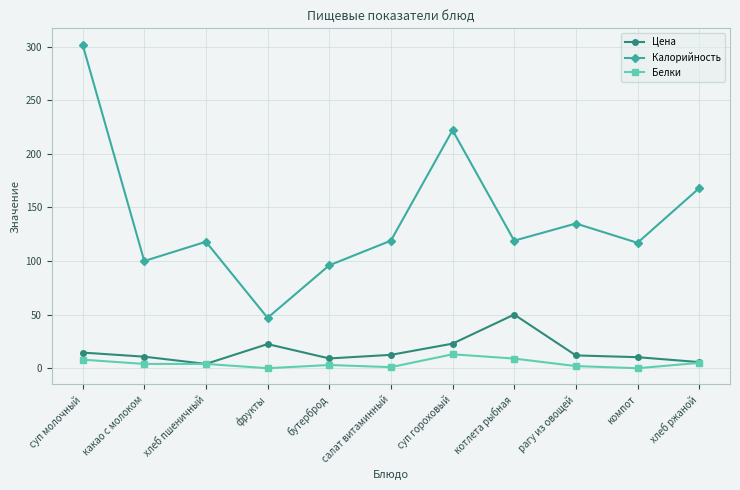

Rank the series by their maximum value, from lowest to highest.

Белки, Цена, Калорийность